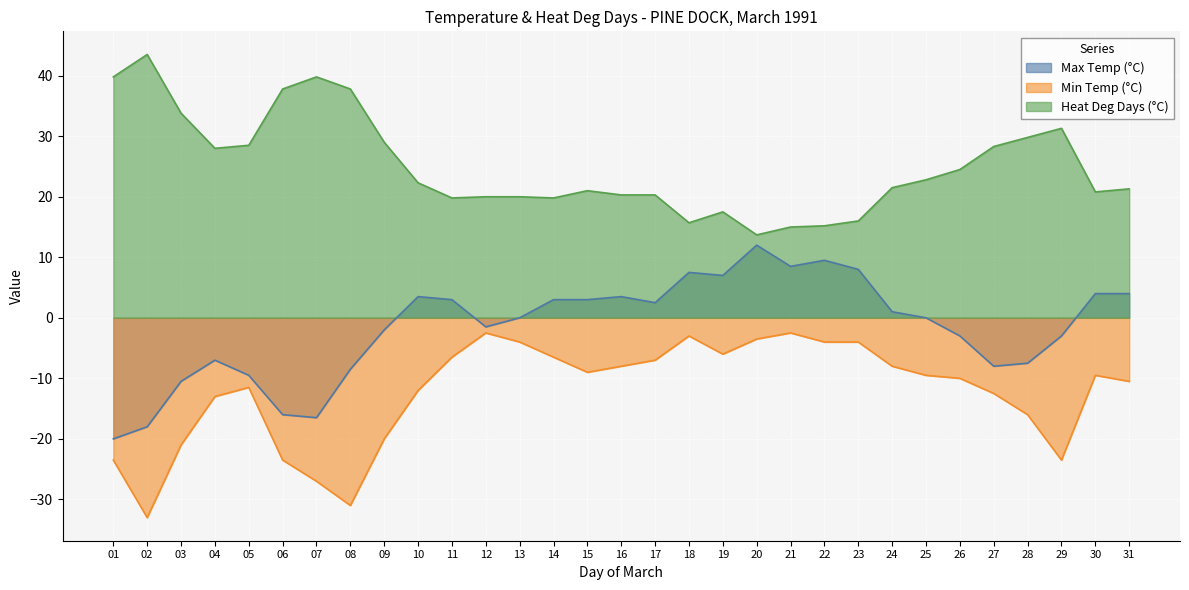

At which label does Max Temp (°C) first exceed 0?

10